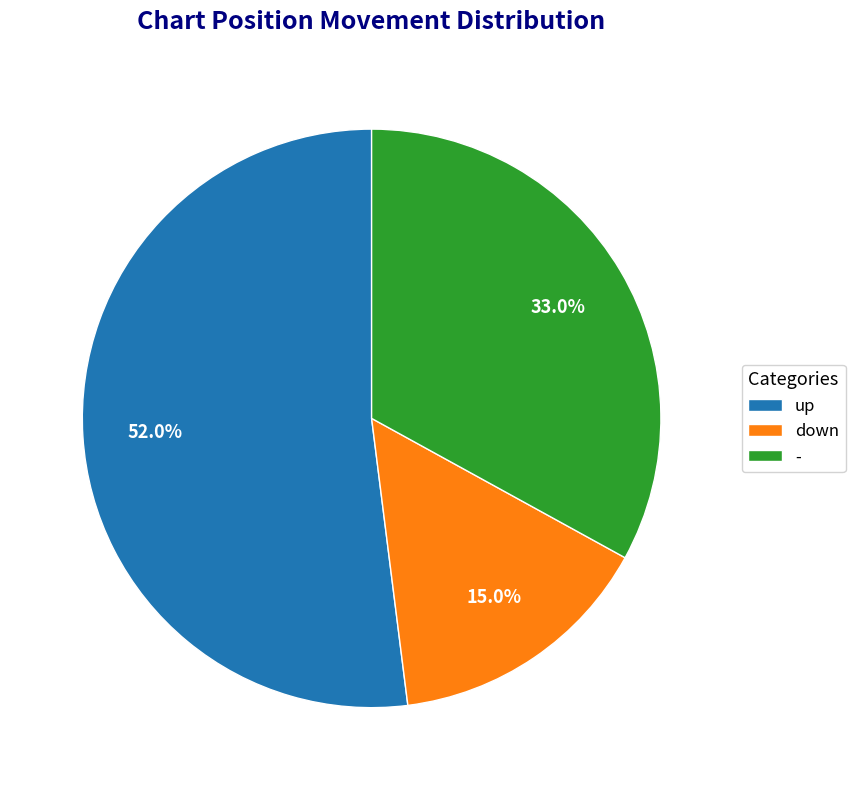

To the nearest percent, what is the combined percentage of down and up?

67%